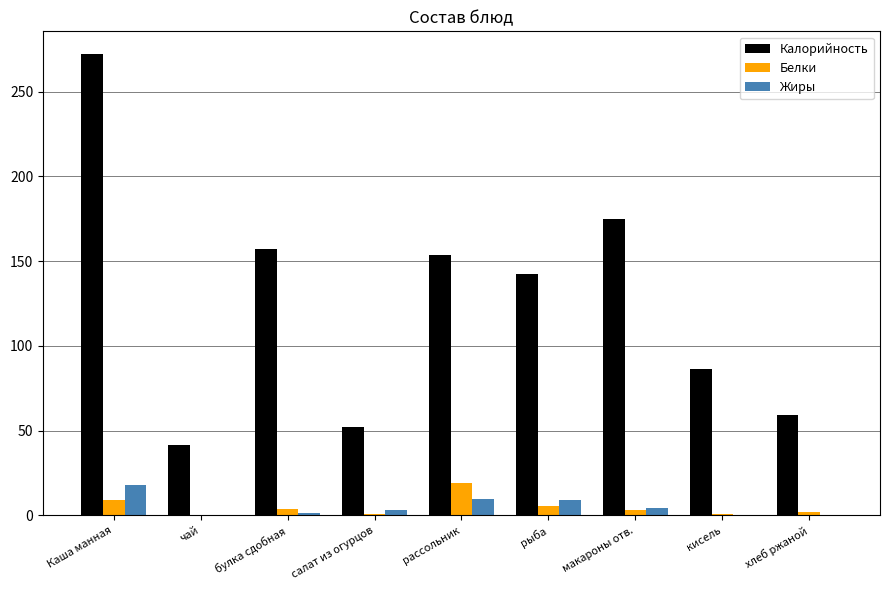

Between кисель and хлеб ржаной, which series saw the biggest shift?

Калорийность